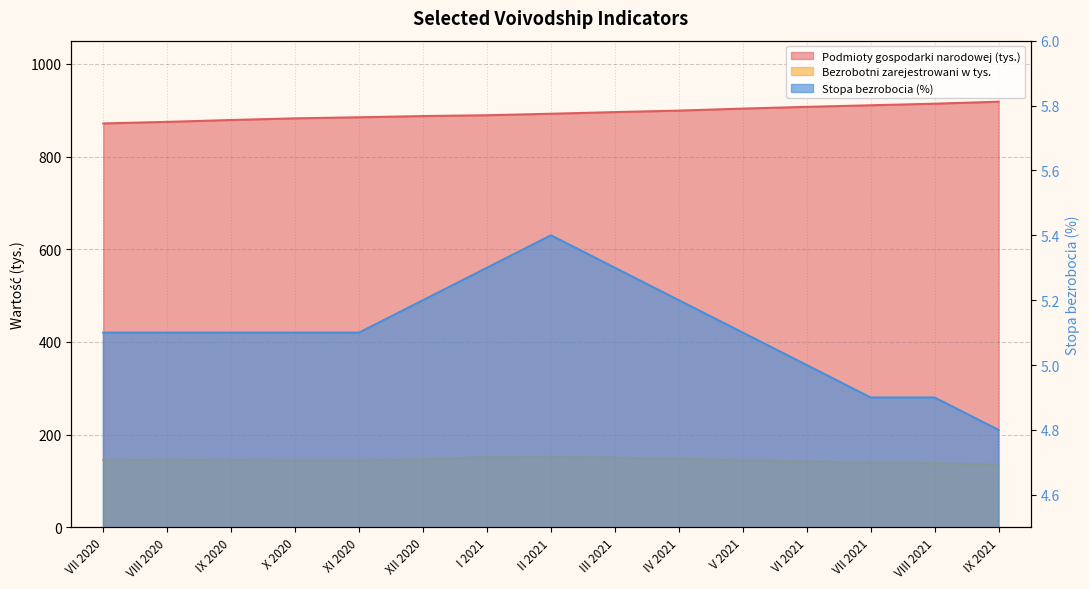

Which series changed the most between V 2021 and VIII 2021?

Podmioty gospodarki narodowej (tys.)